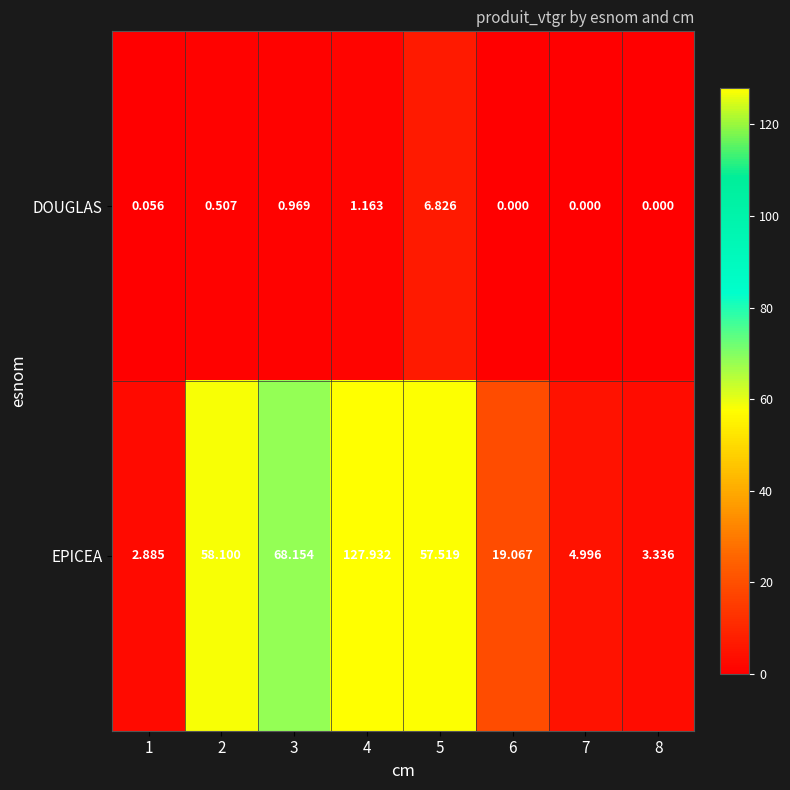

At 1, list the series in order from smallest to largest.

DOUGLAS, EPICEA